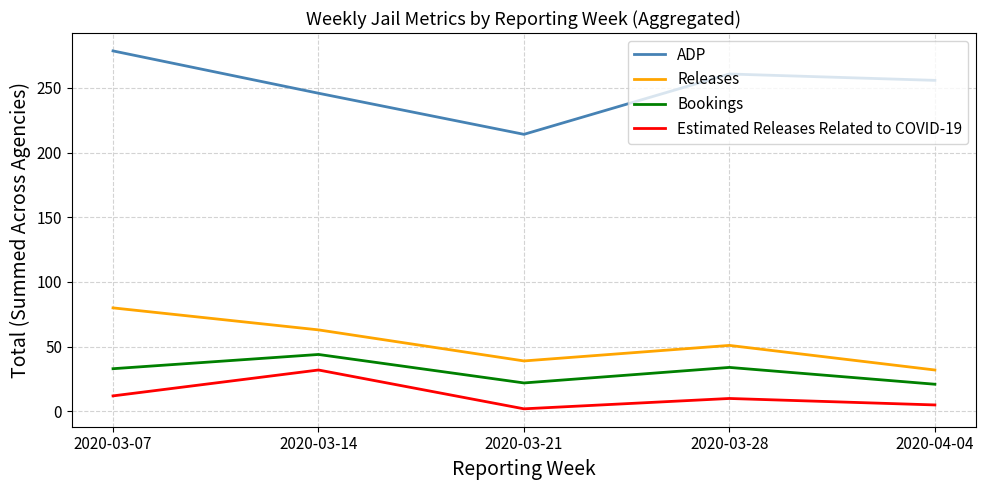

Does the chart have visible grid lines?

Yes